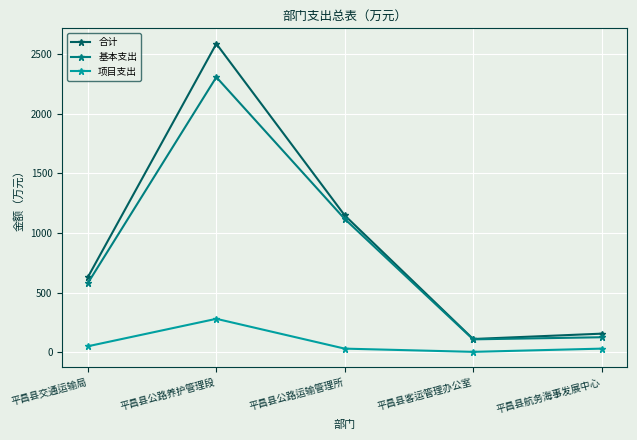

What is the maximum value shown in the chart?

2586.4